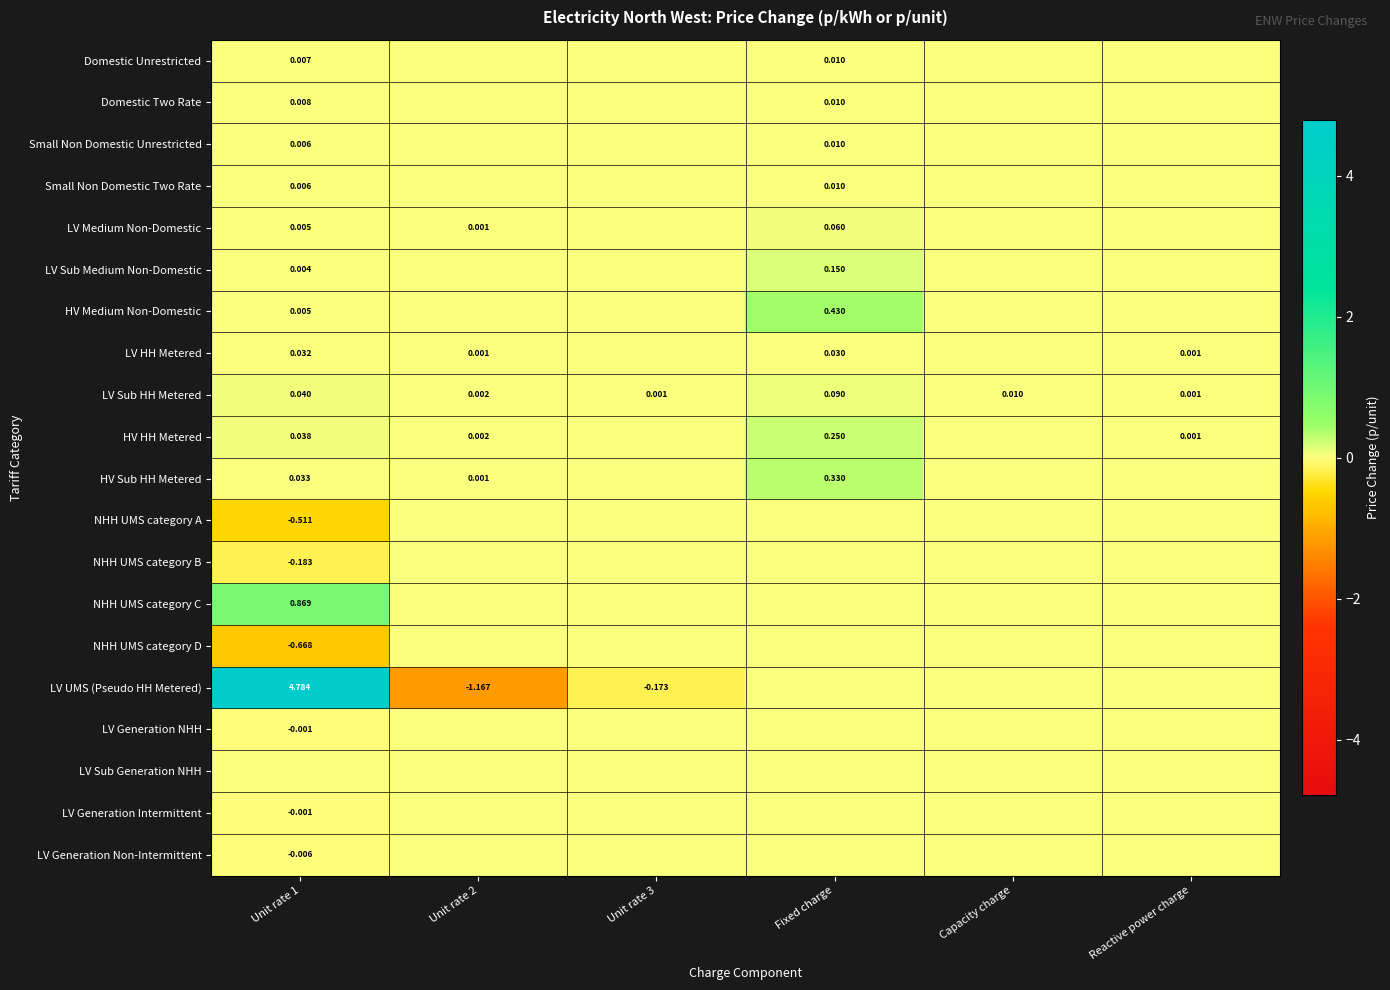

At which category does the chart reach its peak across all series?

Unit rate 1